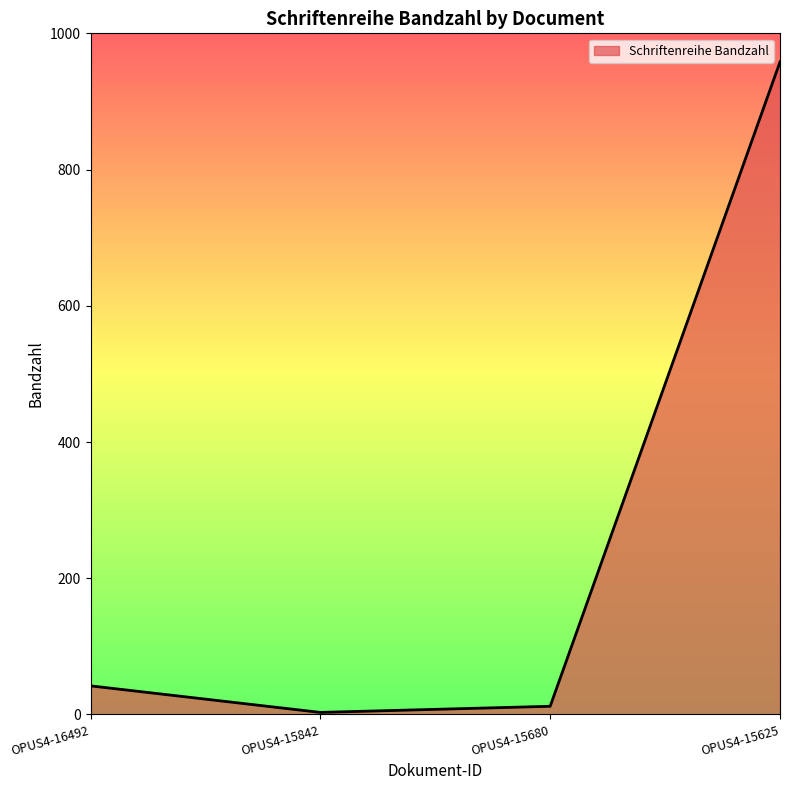

What is the sum of the values at OPUS4-15680 and OPUS4-15842?

15